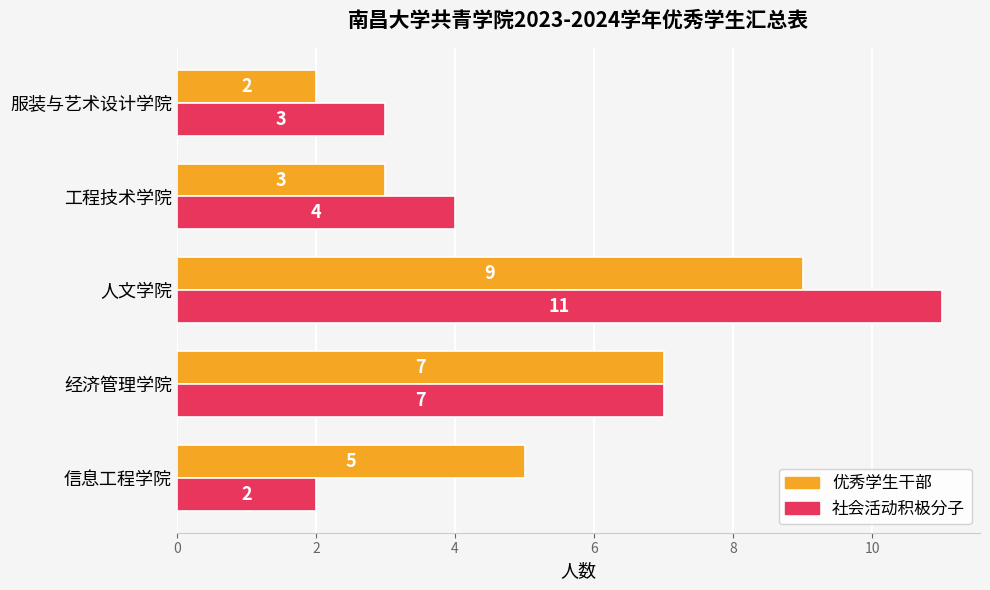

Rank the categories by 社会活动积极分子 value from lowest to highest.

信息工程学院, 服装与艺术设计学院, 工程技术学院, 经济管理学院, 人文学院